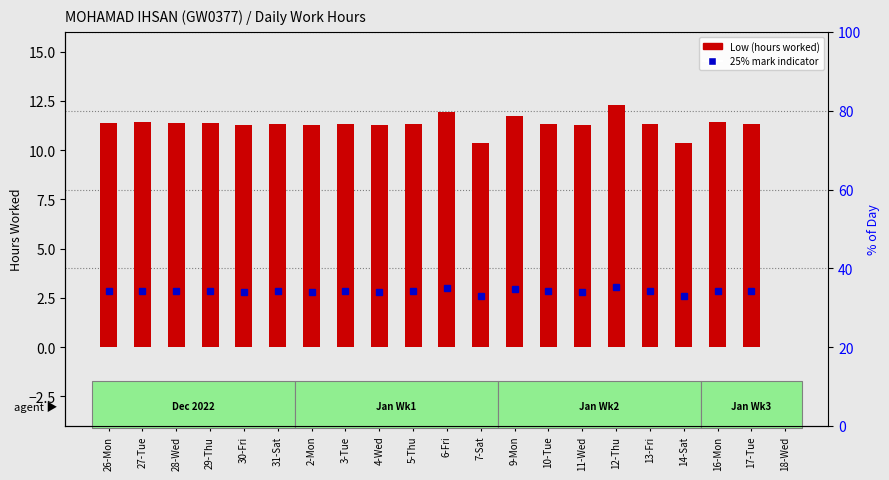

Where does the data first go above 11?

26-Mon